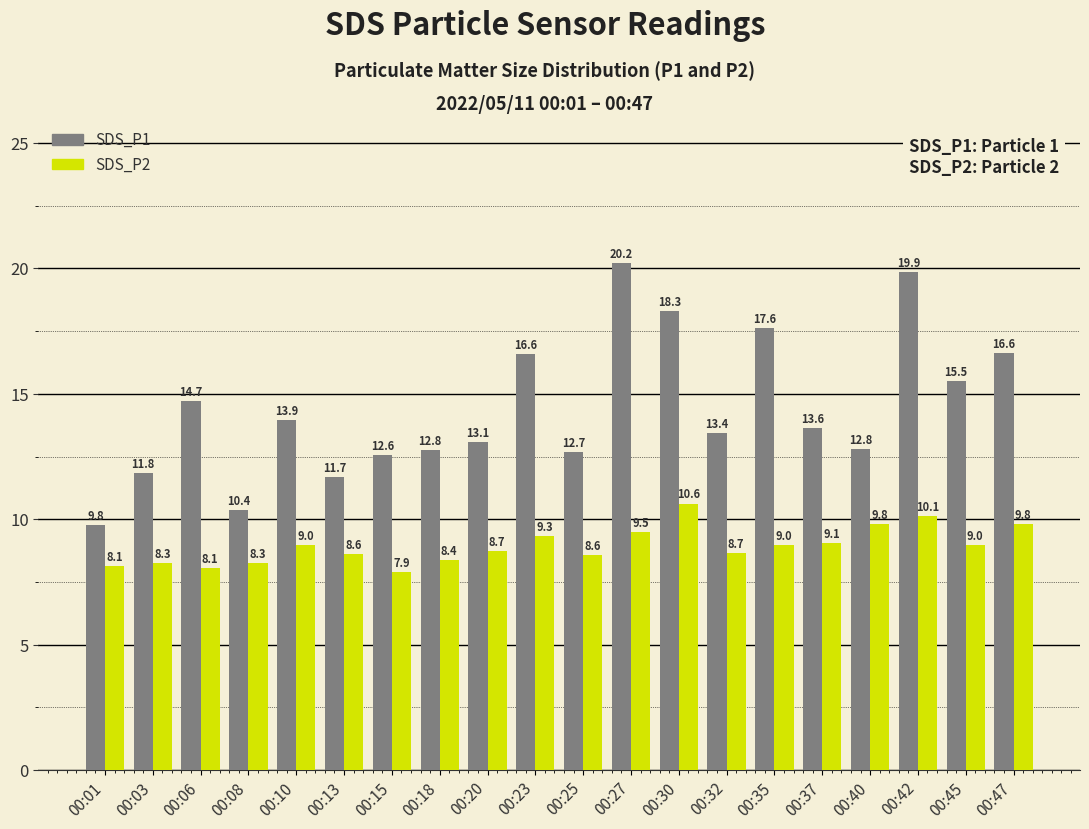

At which category is the sum across all series the highest?

00:42